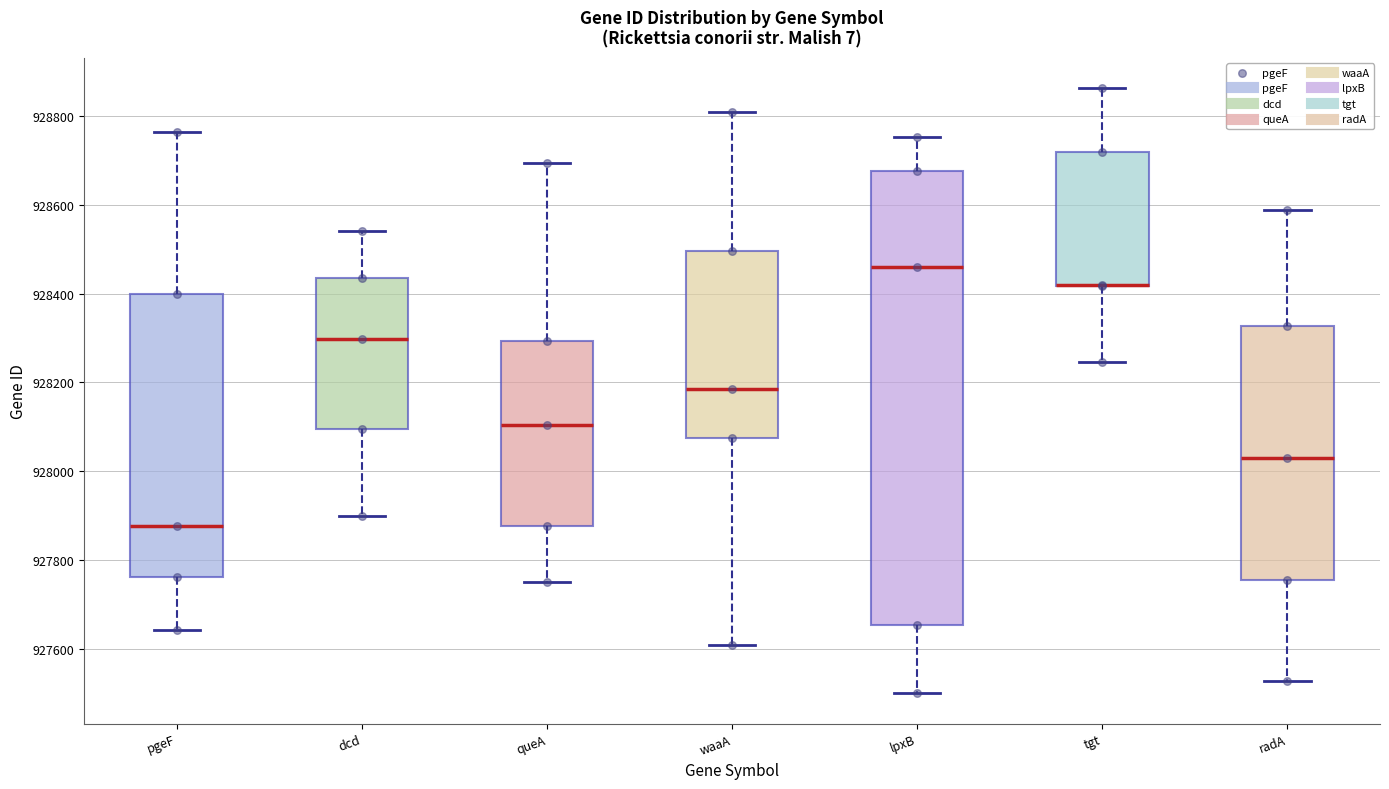

Where does the upper whisker of the box for pgeF end on the y-axis? The values are not printed on the chart, so give them approximately, as read against the axis.

928760